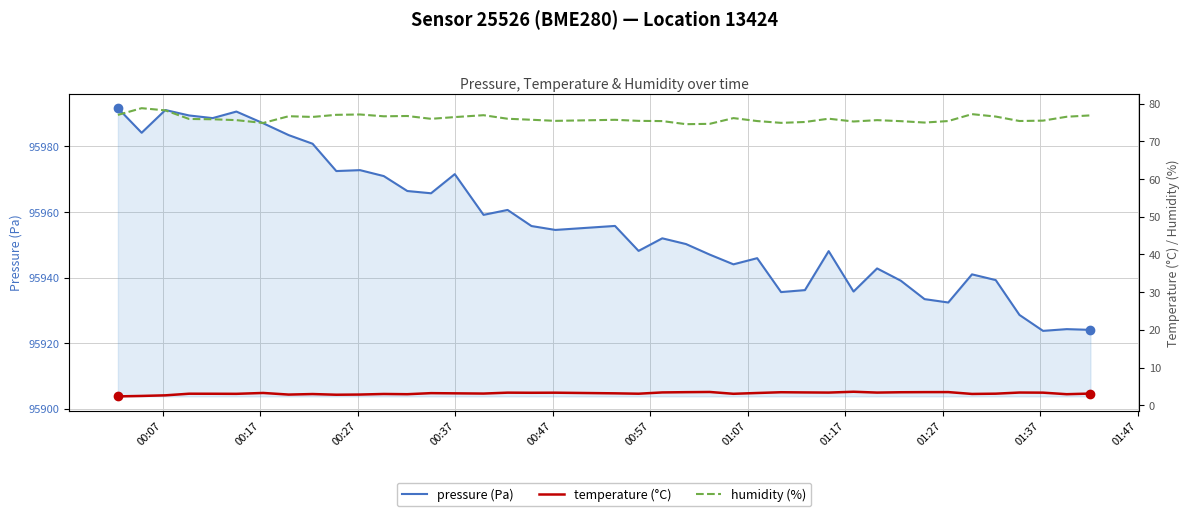

What is the minimum value for pressure (Pa)?

95923.7